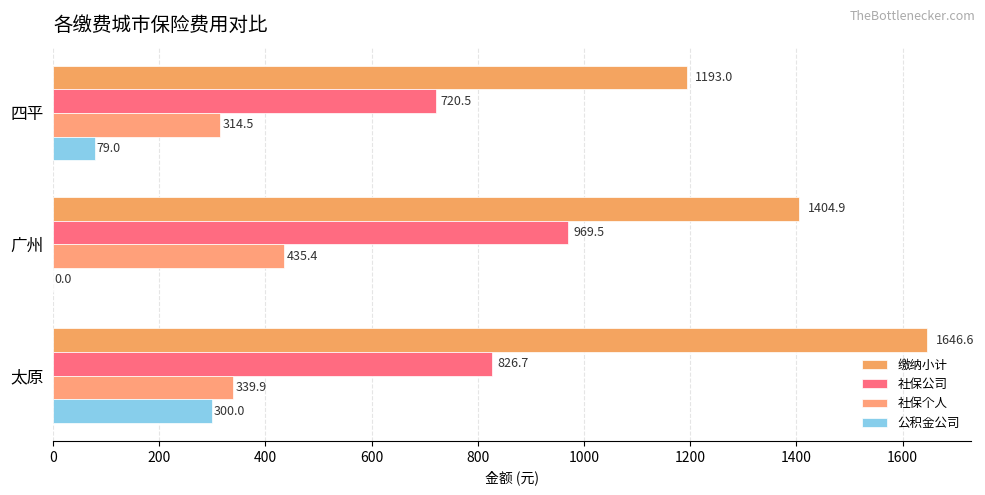

How many categories are shown in the chart?

3